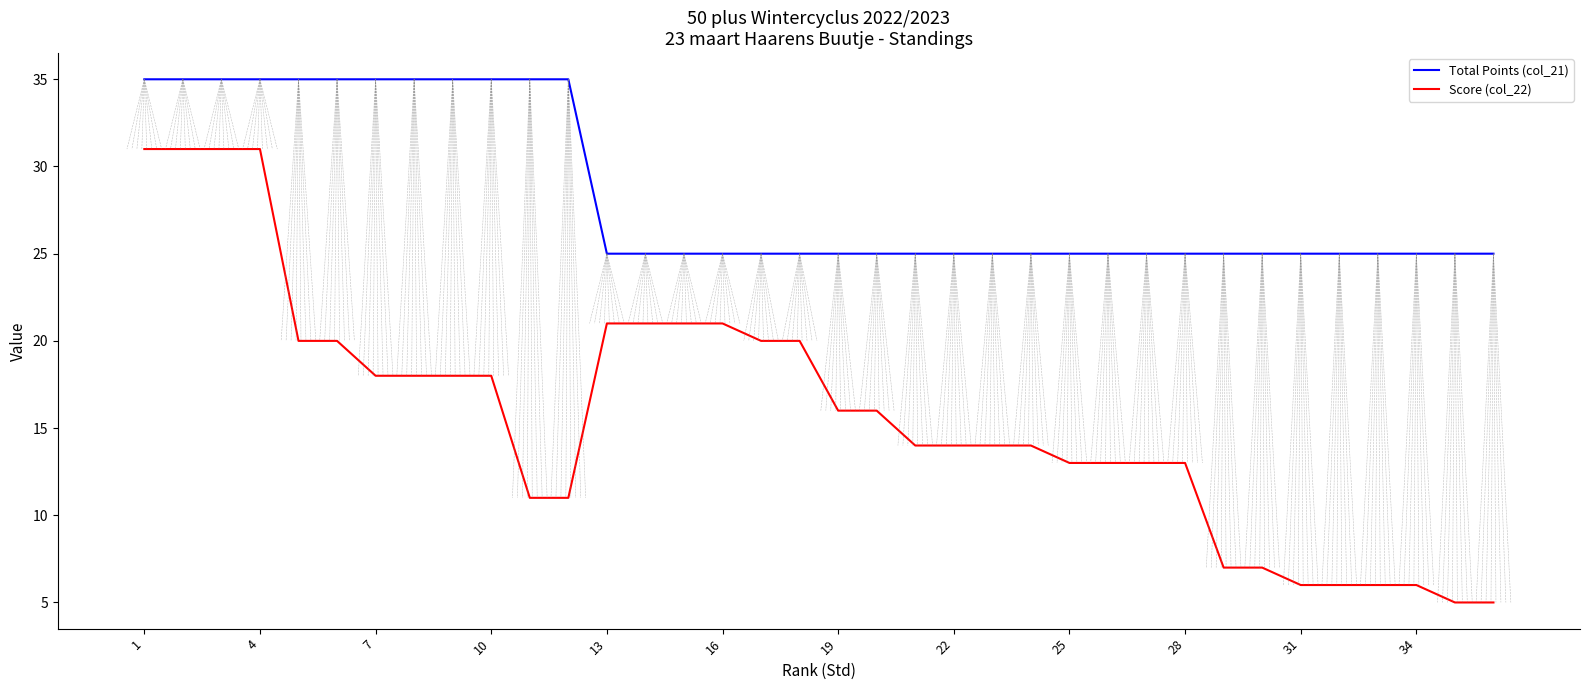

True or false: Total Points (col_21) and Score (col_22) cross at least once.

False